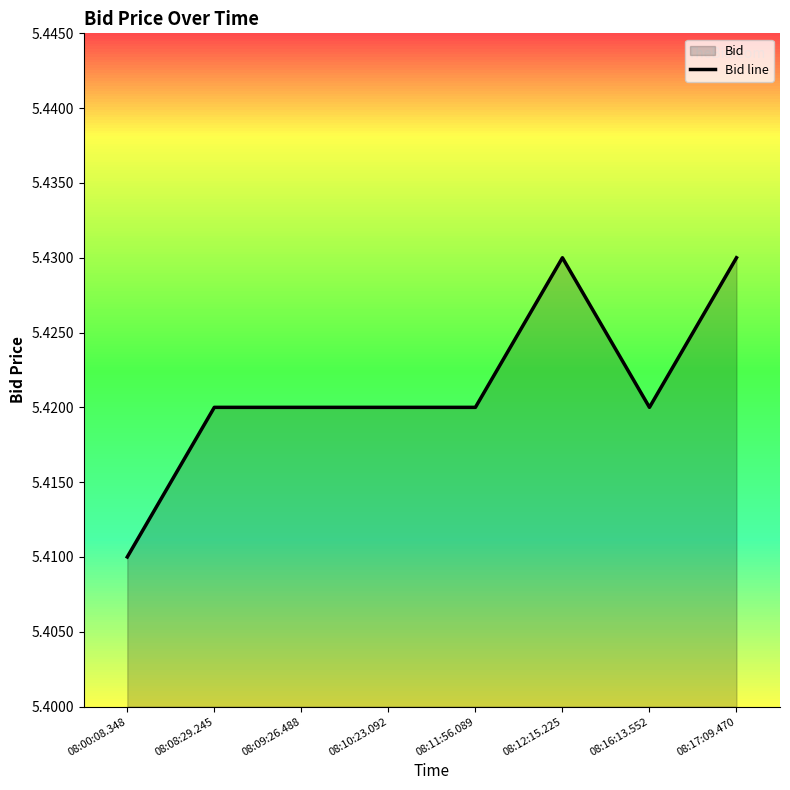

What position from the right is 08:12:15.225?

3